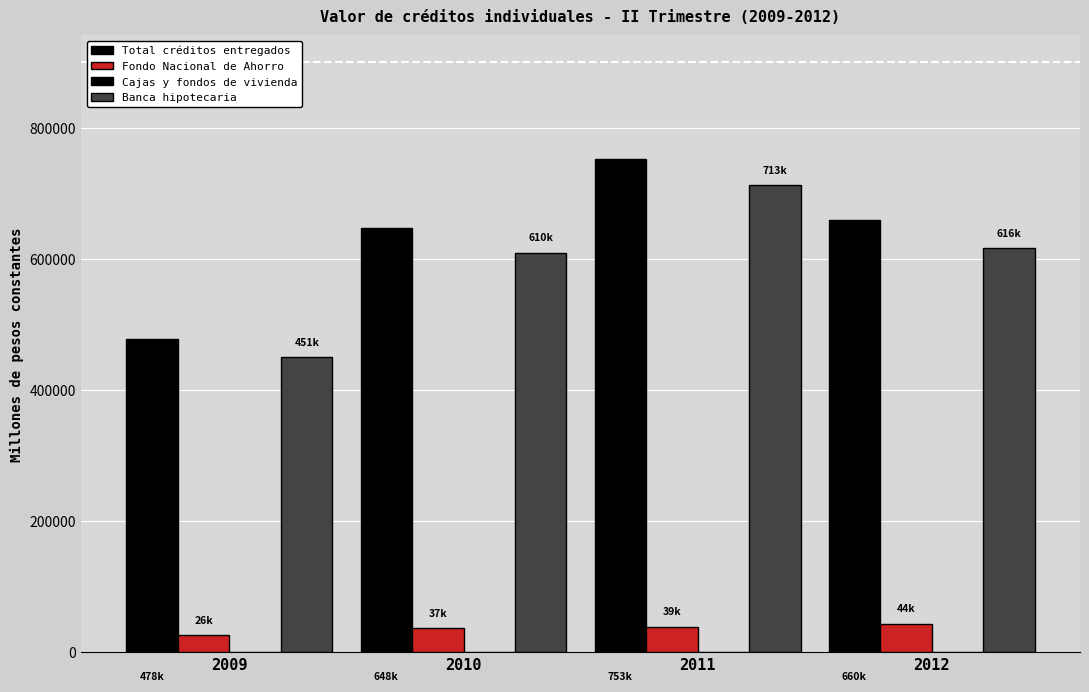

Reading right to left, what are all the values shown in this chart?

Total créditos entregados: 2012=660206.4	2011=752943.4	2010=647589.4	2009=477677.0
Fondo Nacional de Ahorro: 2012=43784.8	2011=39373.8	2010=36866.8	2009=26229.5
Cajas y fondos de vivienda: 2012=151.9	2011=479.0	2010=945.9	2009=676.0
Banca hipotecaria: 2012=616269.7	2011=713090.6	2010=609776.7	2009=450771.4